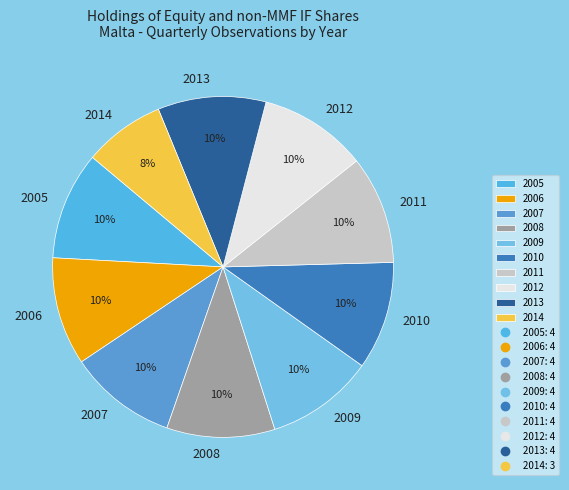

How many slices are in this pie chart?

10